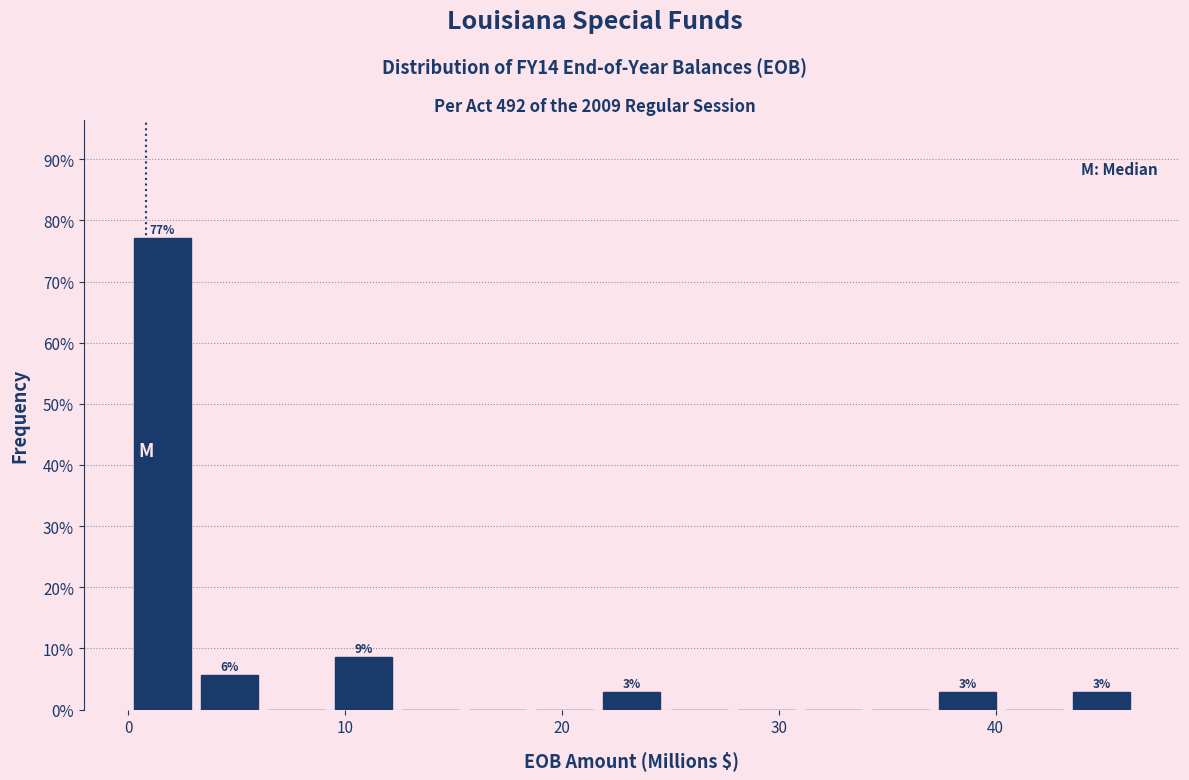

Read against the x-axis, roughly where is the centre of the tallest bar?

2